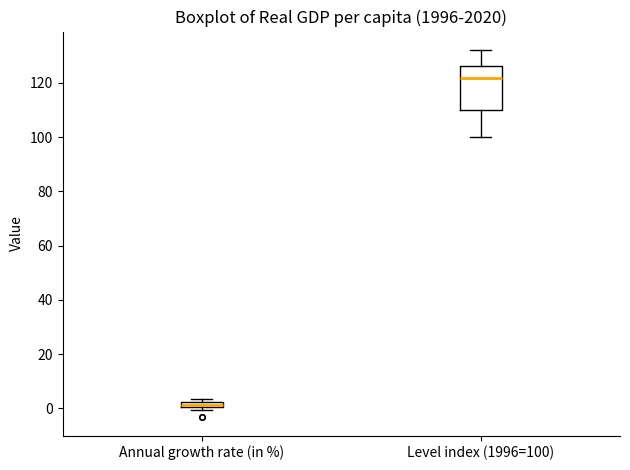

Where is the lower edge of the box for Annual growth rate (in %) on the y-axis? The values are not printed on the chart, so give them approximately, as read against the axis.

0